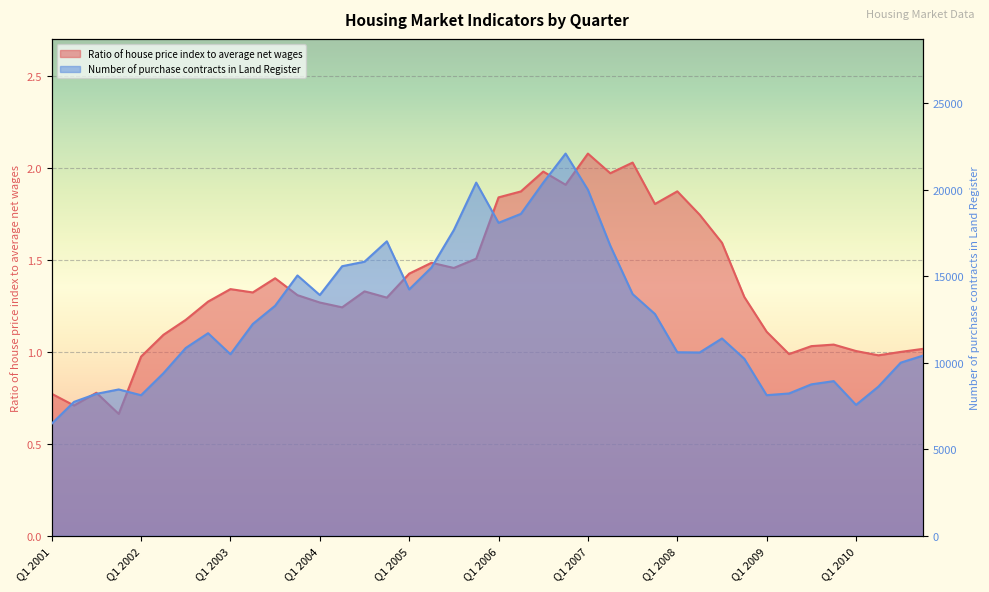

What is the difference between the maximum and minimum values in the Ratio of house price index to average net wages series?

1.4